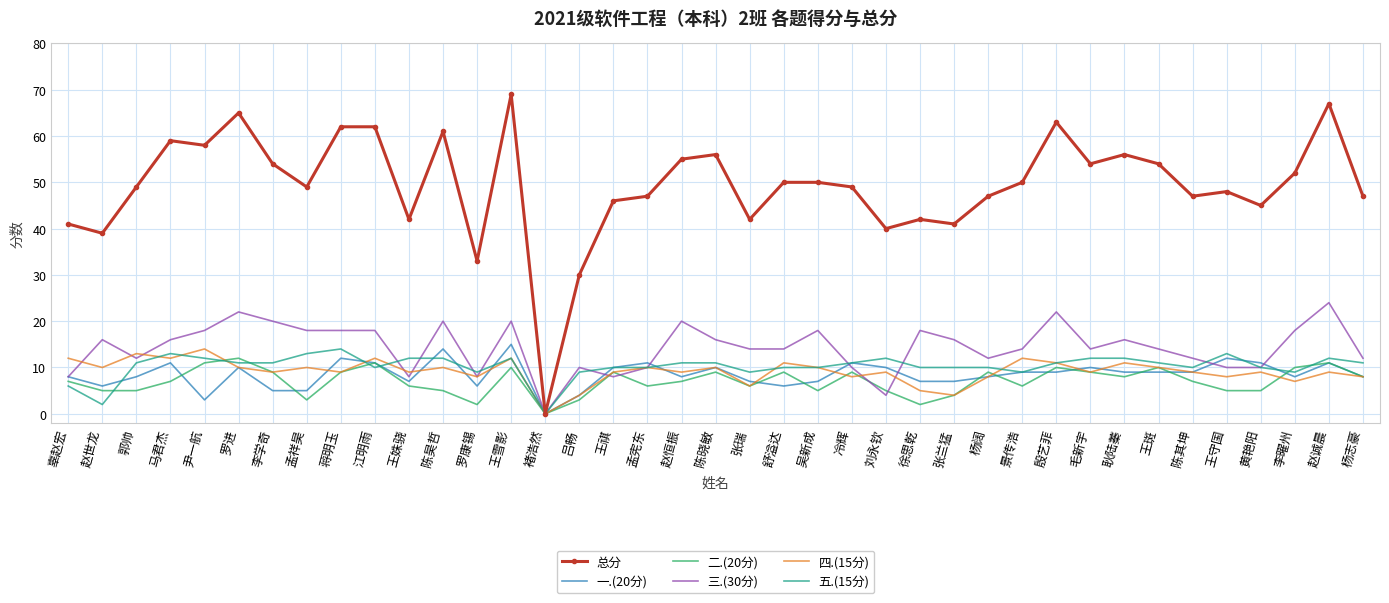

Which series has the largest total across all categories?

总分